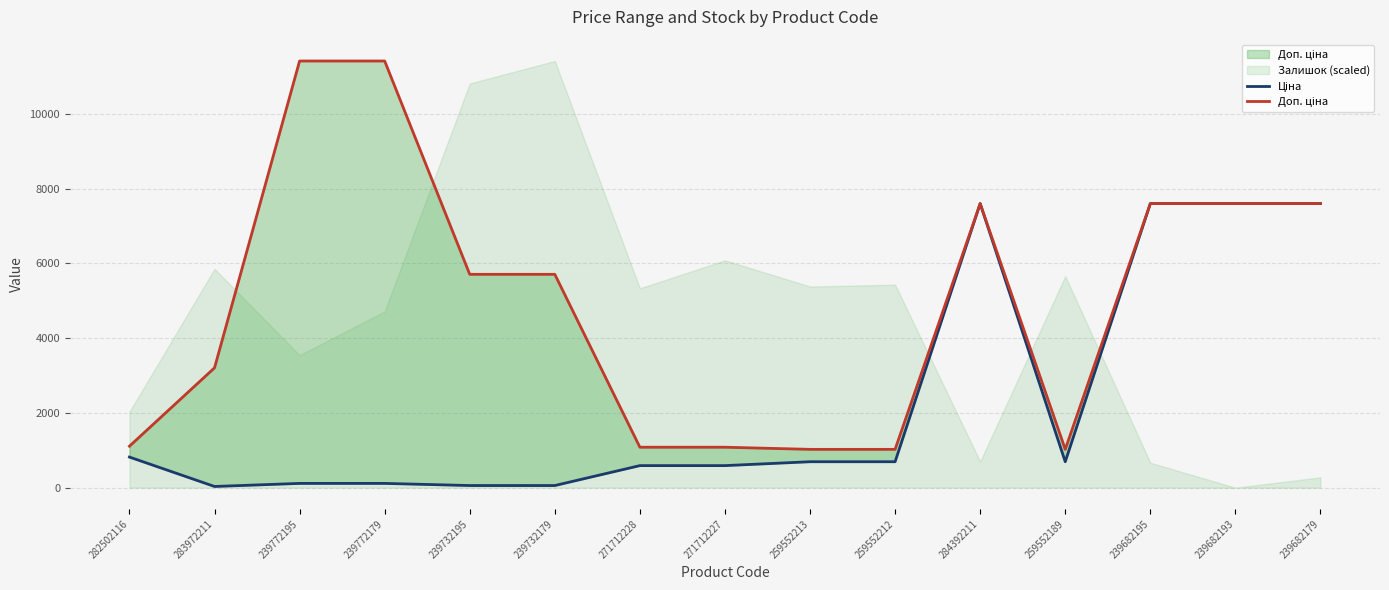

List the labels in order of Ціна value, smallest first.

283972211, 239732195, 239732179, 239772195, 239772179, 271712228, 271712227, 259552213, 259552212, 259552189, 282502116, 284392211, 239682195, 239682193, 239682179